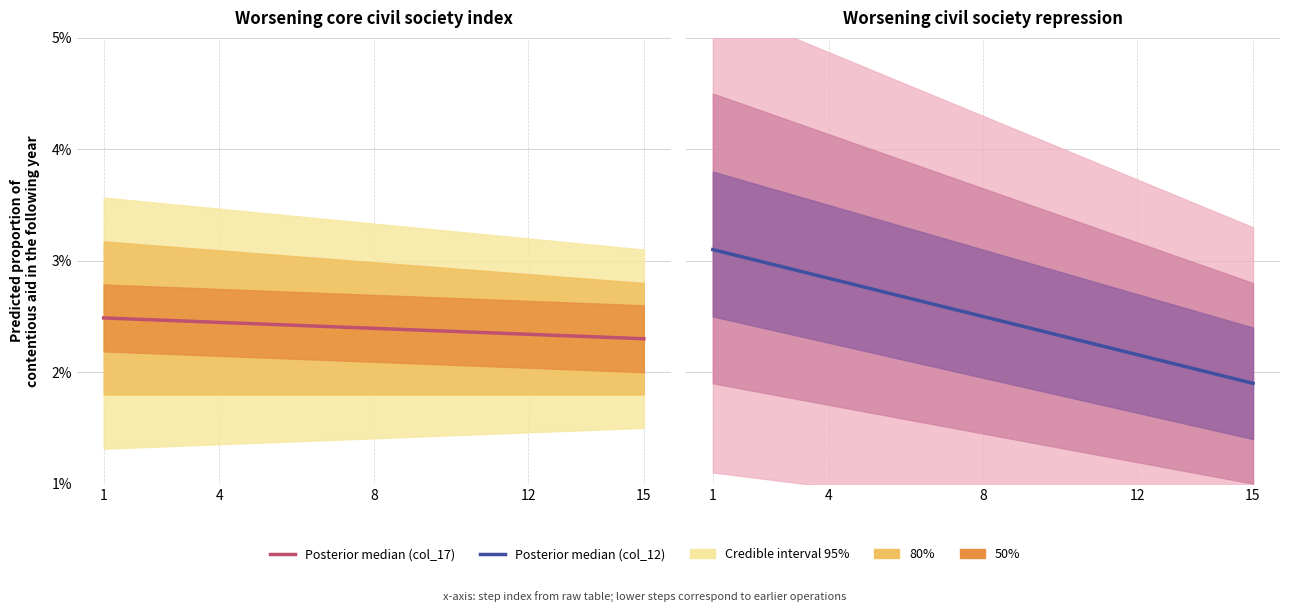

Which label corresponds to the largest value in the chart?

1